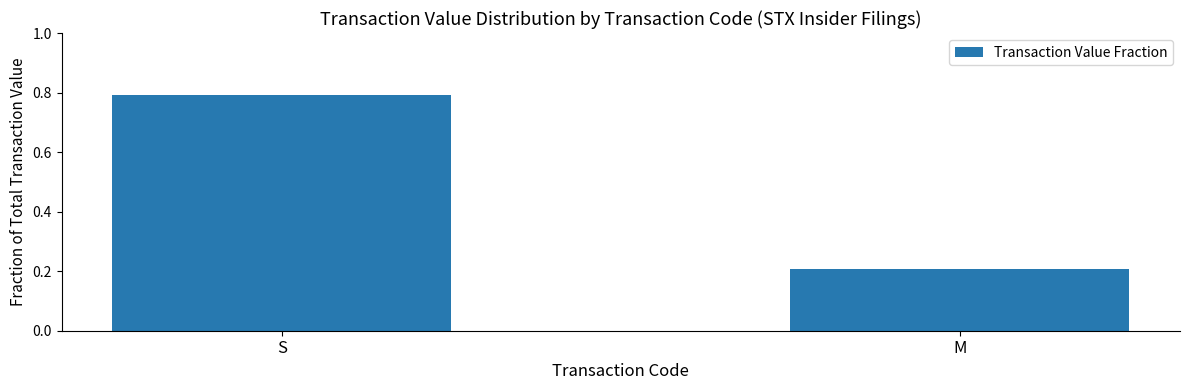

Which category has the lowest value across all series?

M